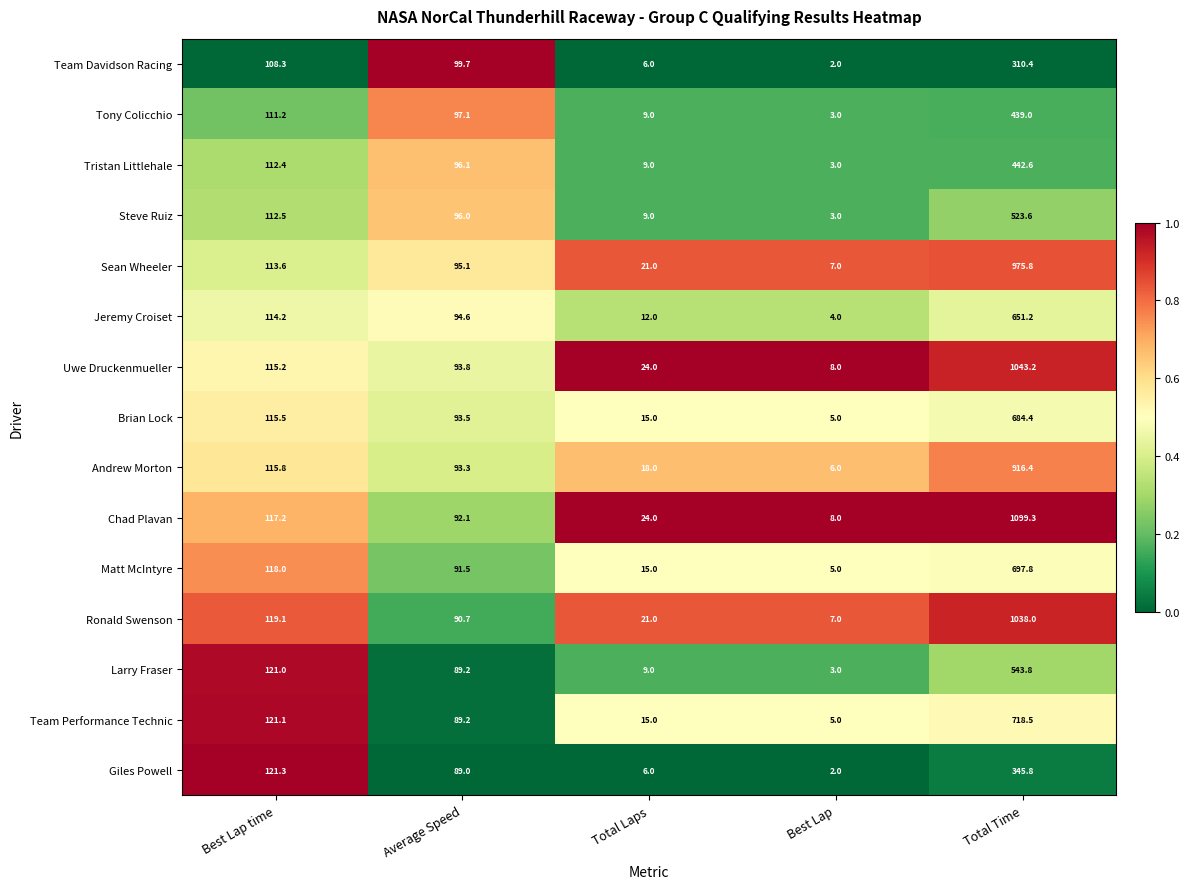

The Jeremy Croiset series shows 5.9 at Best Lap. True or false?

False